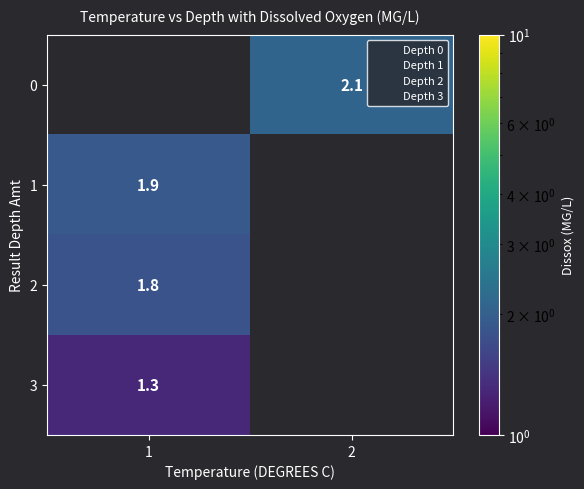

At which label is 2 closest to 1?

1